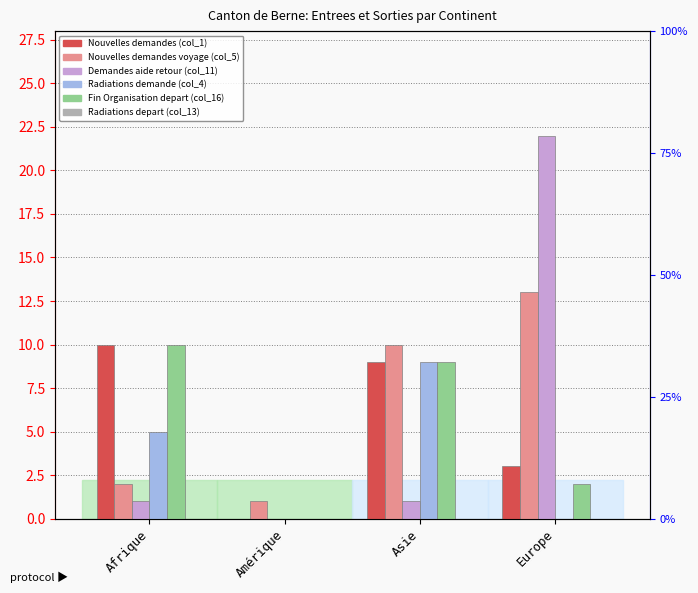

What are all the series names shown in the legend?

Nouvelles demandes (col_1), Nouvelles demandes voyage (col_5), Demandes aide retour (col_11), Radiations demande (col_4), Fin Organisation depart (col_16), Radiations depart (col_13)